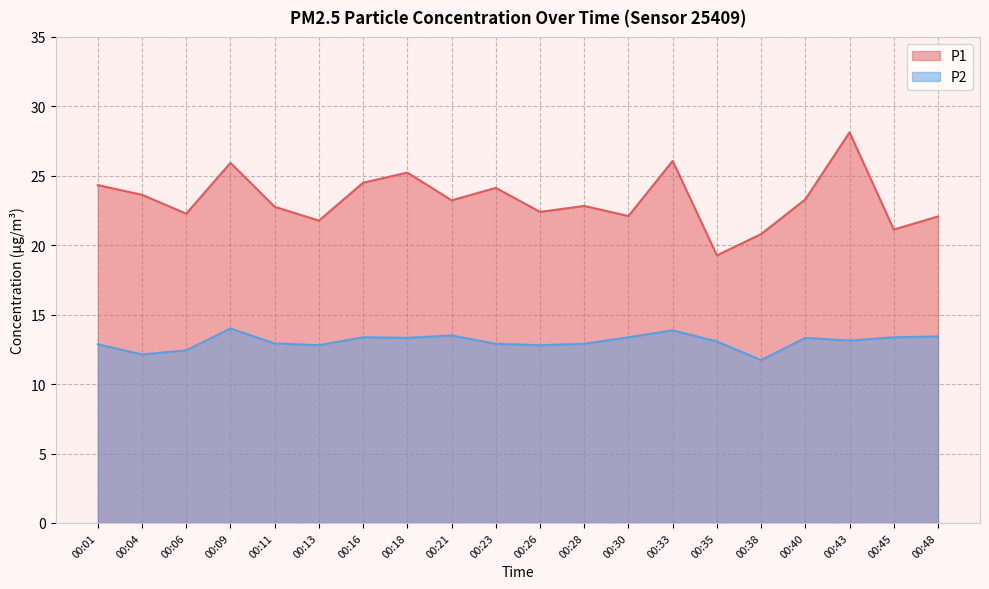

How many data points in P1 are less than 23?

10